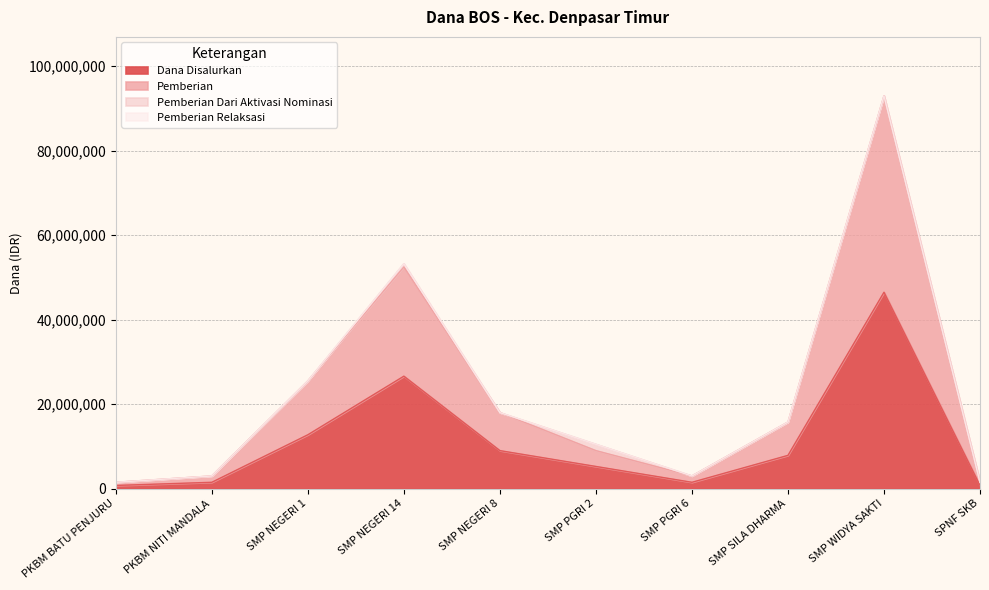

List the labels in order of Pemberian value, largest first.

SMP WIDYA SAKTI, SMP NEGERI 14, SMP NEGERI 1, SMP NEGERI 8, SMP SILA DHARMA, SMP PGRI 2, PKBM NITI MANDALA, SMP PGRI 6, PKBM BATU PENJURU, SPNF SKB